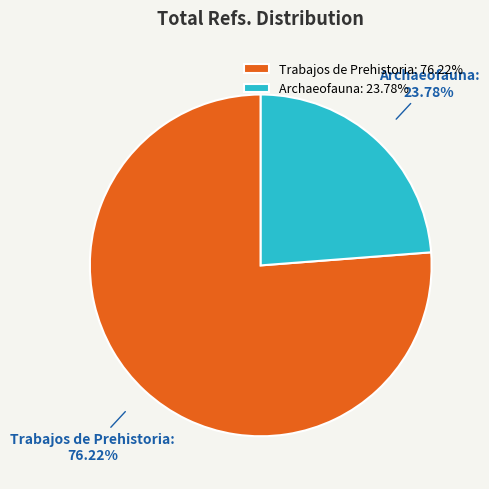

To the nearest percent, what portion does Trabajos de Prehistoria represent?

76%